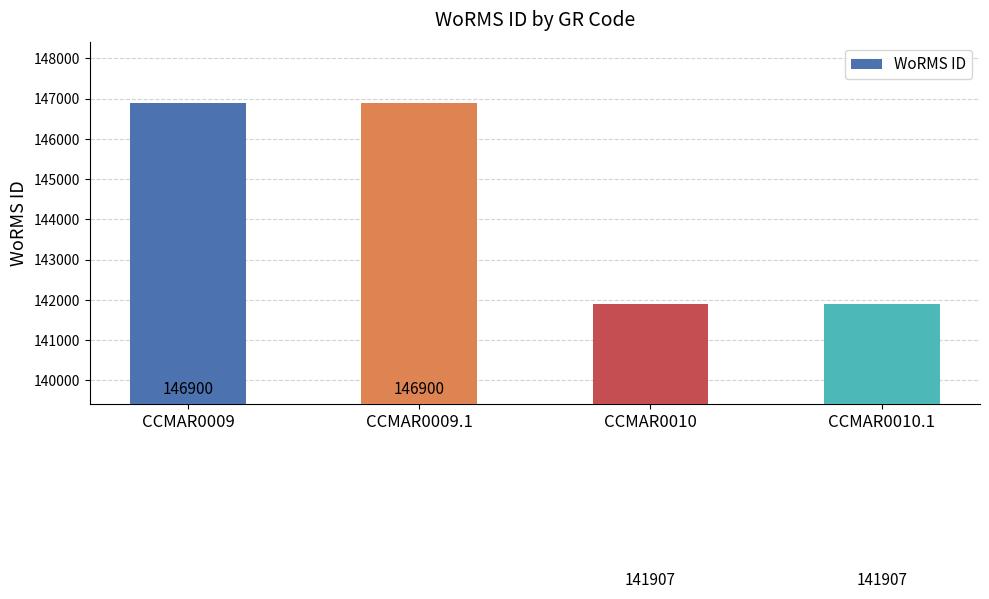

How many series are shown in this chart?

1